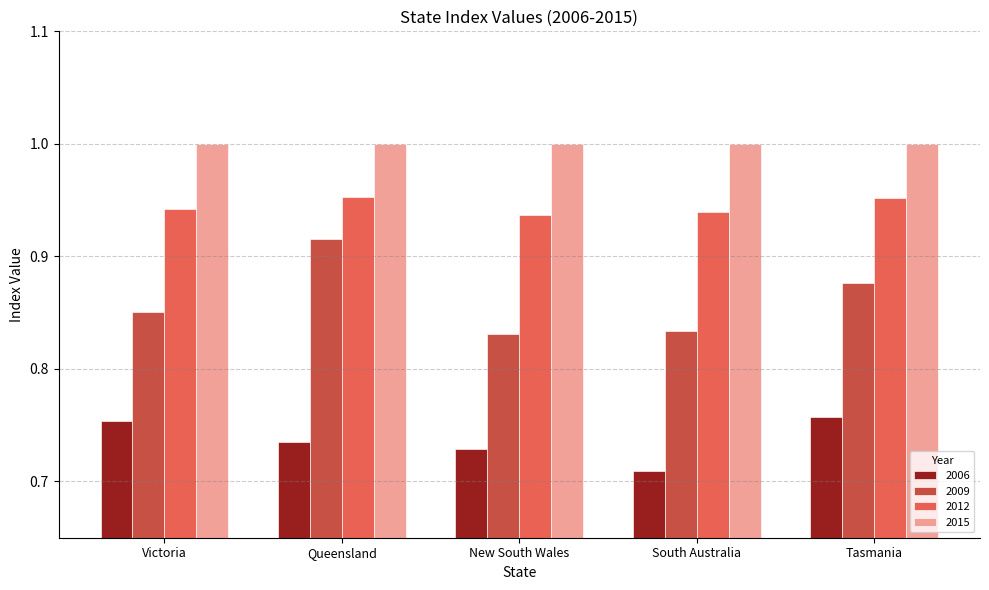

What is the label of the 4th bar from the right?

Queensland